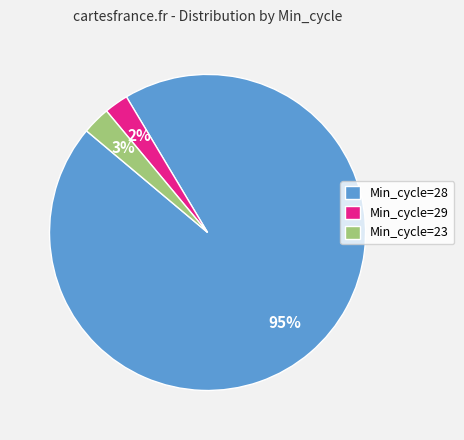

How many slices are in this pie chart?

3